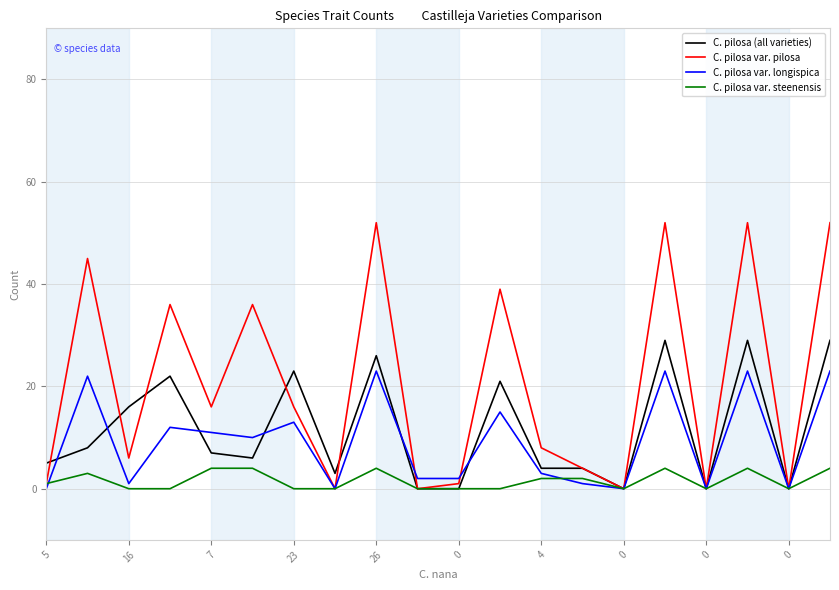

Which series has the largest total across all categories?

C. pilosa var. pilosa